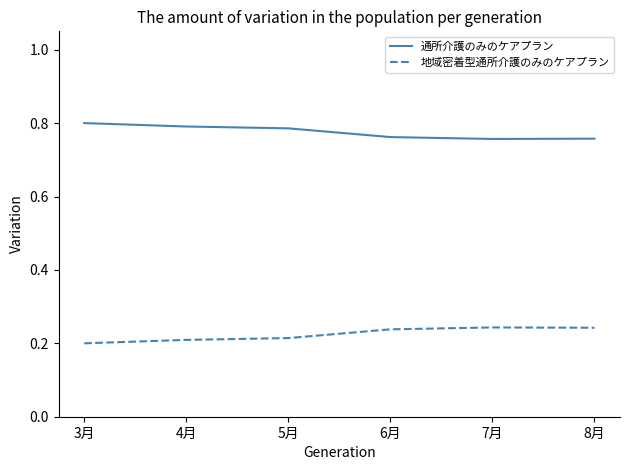

List the series in order of their overall mean, lowest first.

地域密着型通所介護のみのケアプラン, 通所介護のみのケアプラン